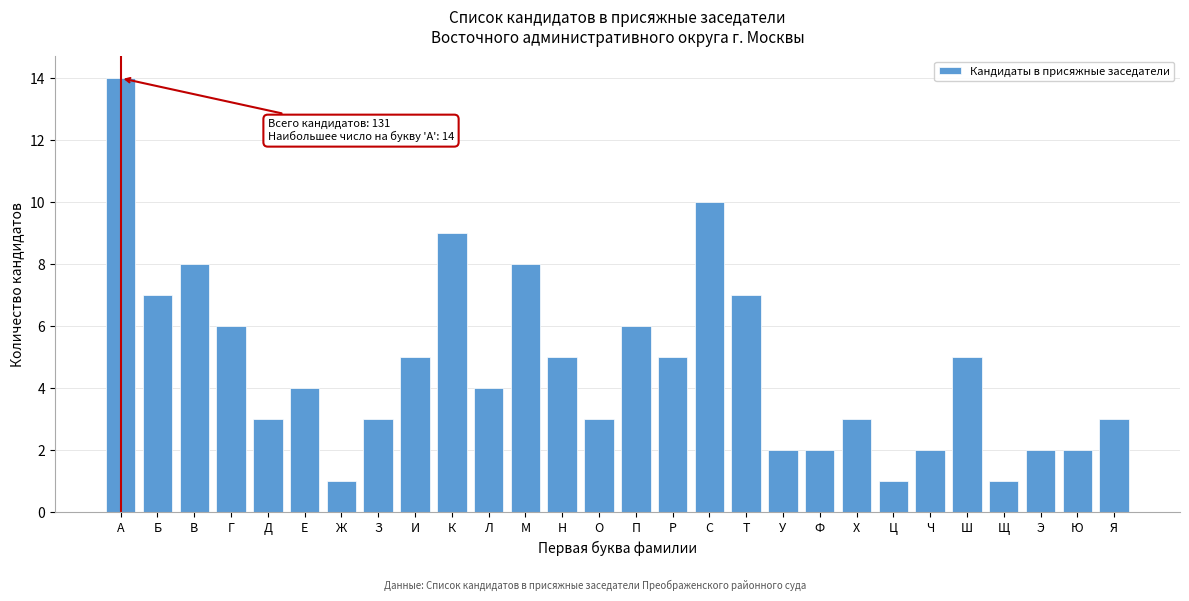

Reading left to right, extract all data points from this chart.

14	7	8	6	3	4	1	3	5	9	4	8	5	3	6	5	10	7	2	2	3	1	2	5	1	2	2	3